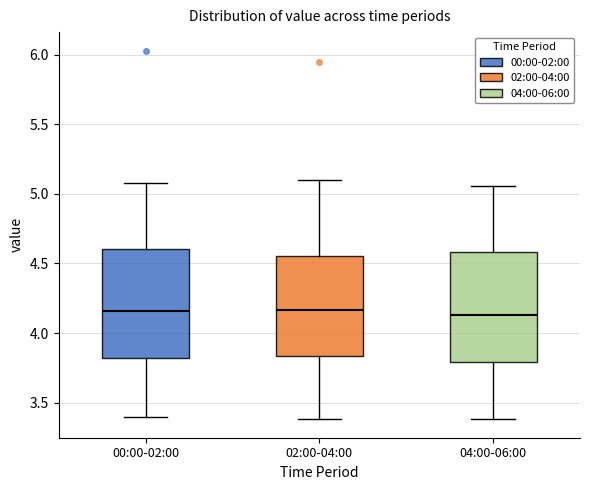

Reading left to right, transcribe this box plot: for each box, give where its median line is, the range the box spans, and where its two whiskers end, as read against the y-axis. The values are not printed on the chart, so give them approximately, as read against the axis.

00:00-02:00: median 4.15, box 3.80 to 4.60, whiskers 3.40 to 5.10
02:00-04:00: median 4.15, box 3.85 to 4.55, whiskers 3.40 to 5.10
04:00-06:00: median 4.15, box 3.80 to 4.60, whiskers 3.40 to 5.05